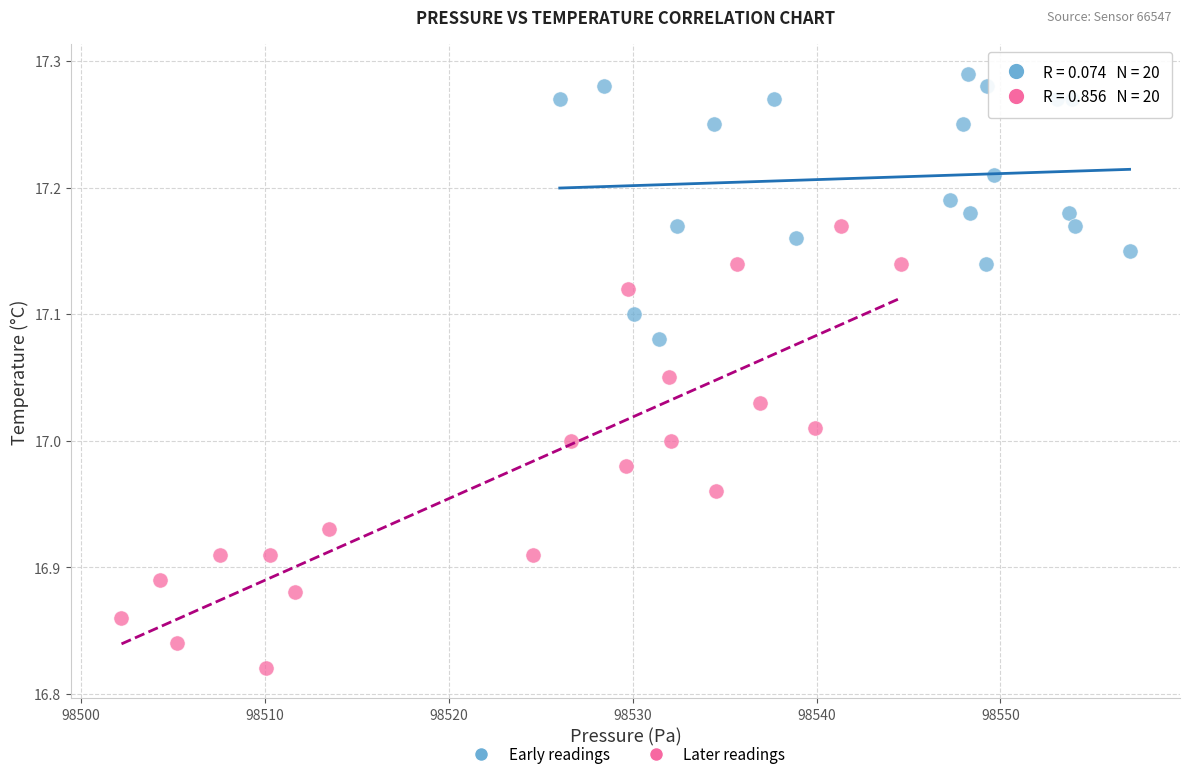

Which series has the largest Y range (max minus min)?

Later readings